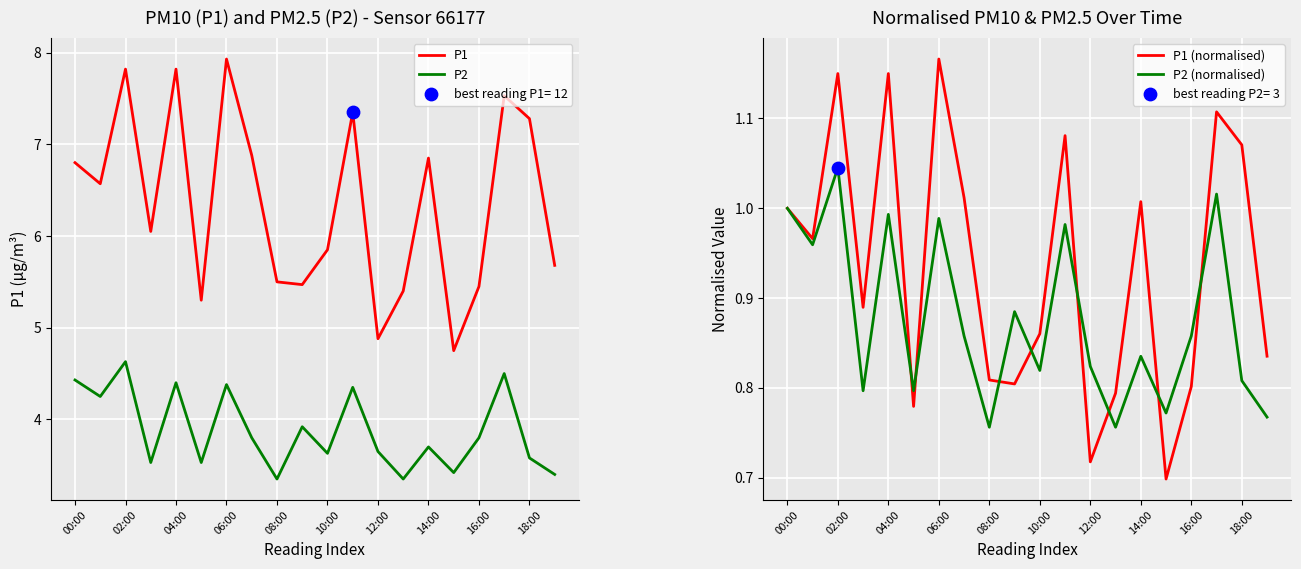

Which series contains the lowest Y value?

P1 (normalised)